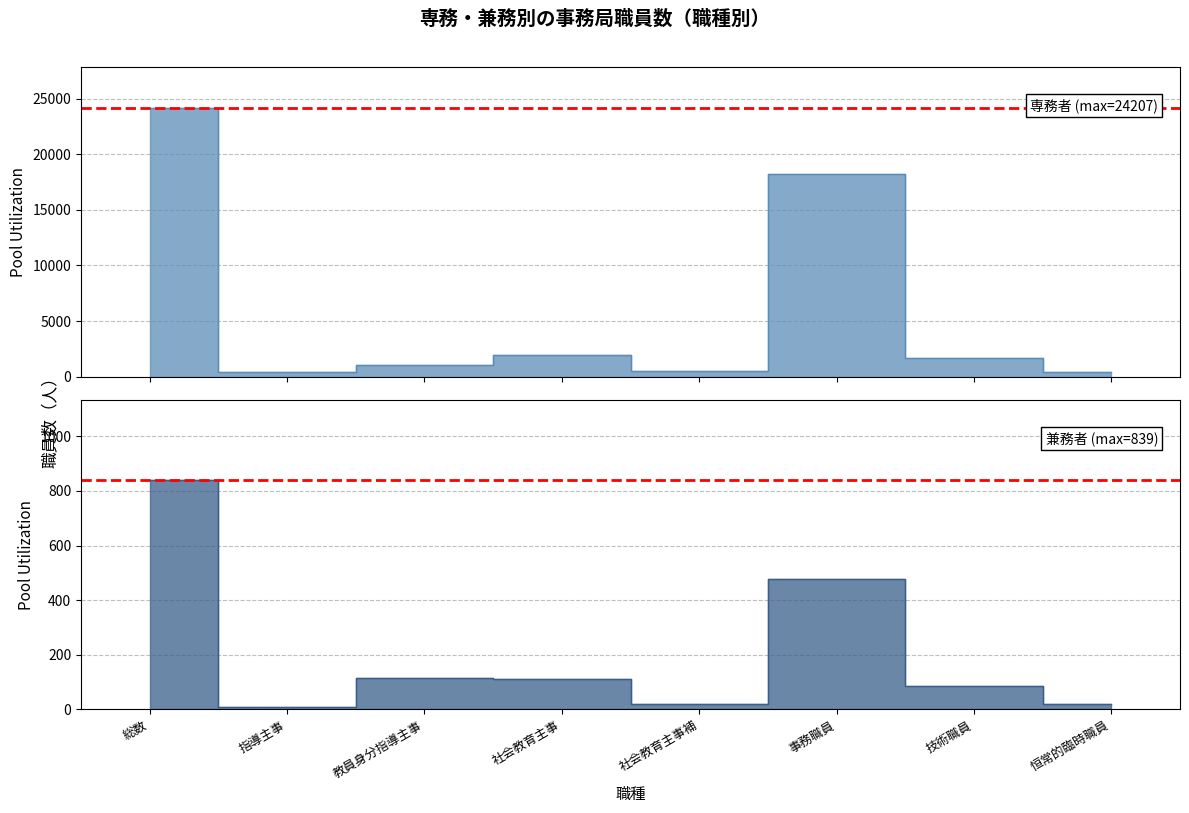

List the series in order of their overall mean, lowest first.

兼務者, 専務者